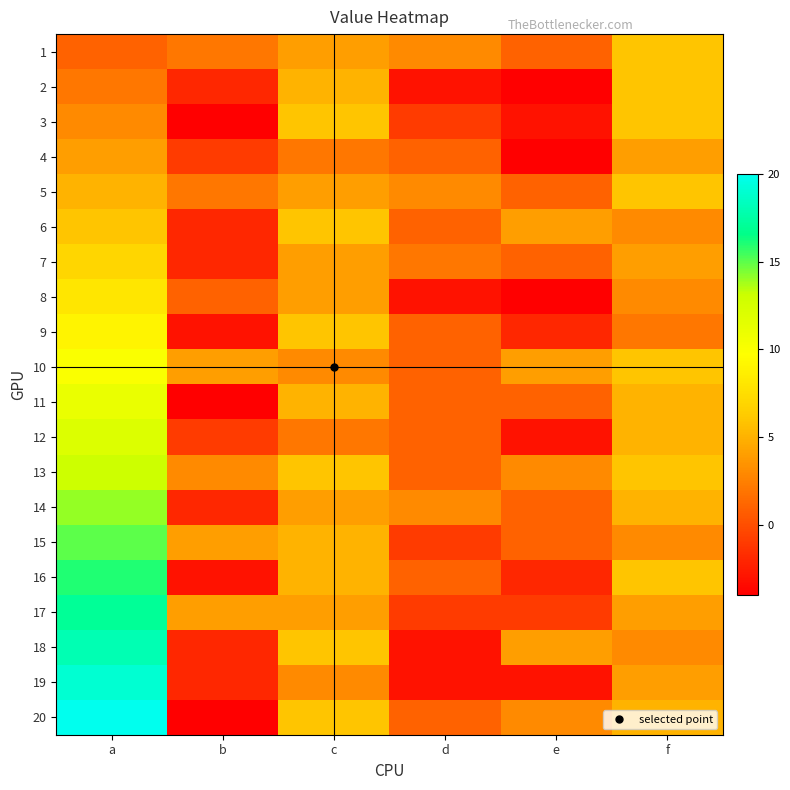

Which category has the highest value across all series?

a